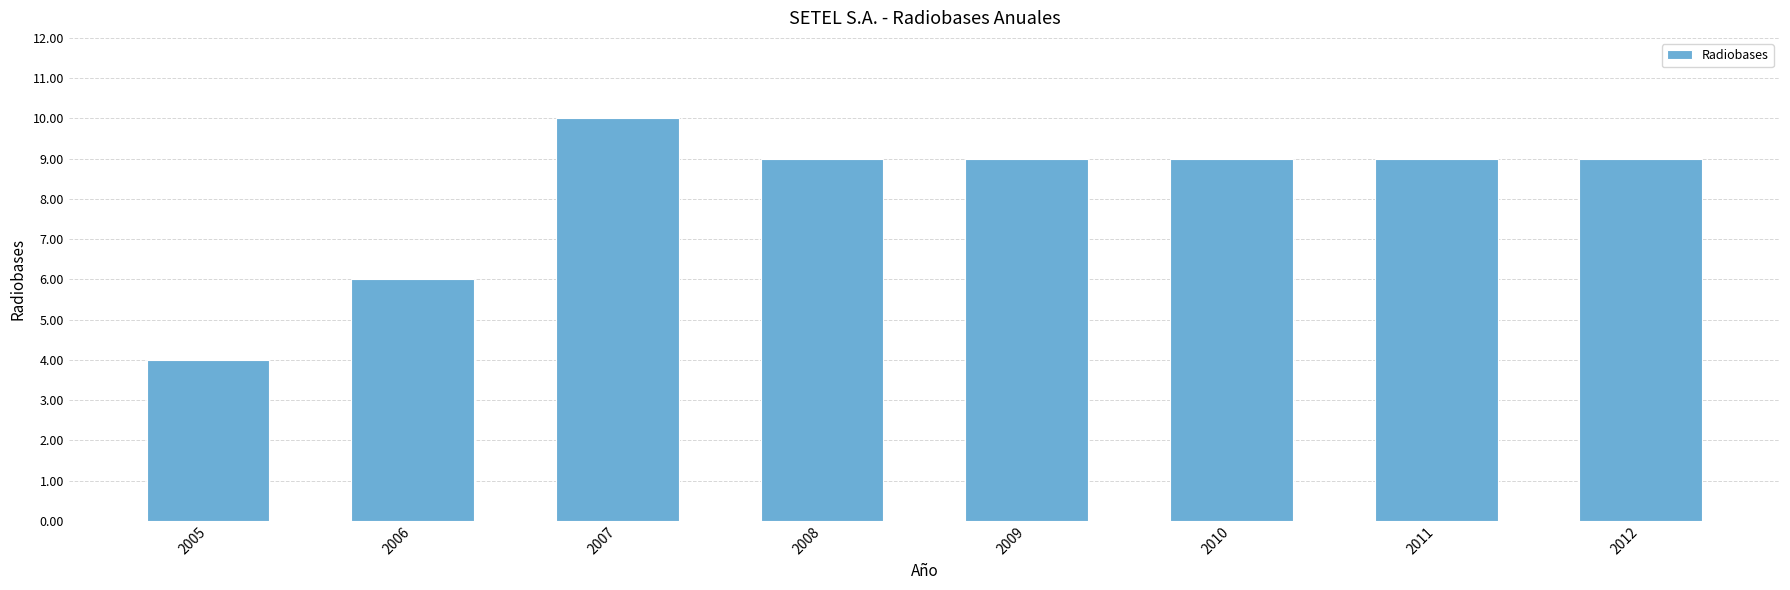

Approximately how many times larger is the value at 2010 compared to 2011?

1.0